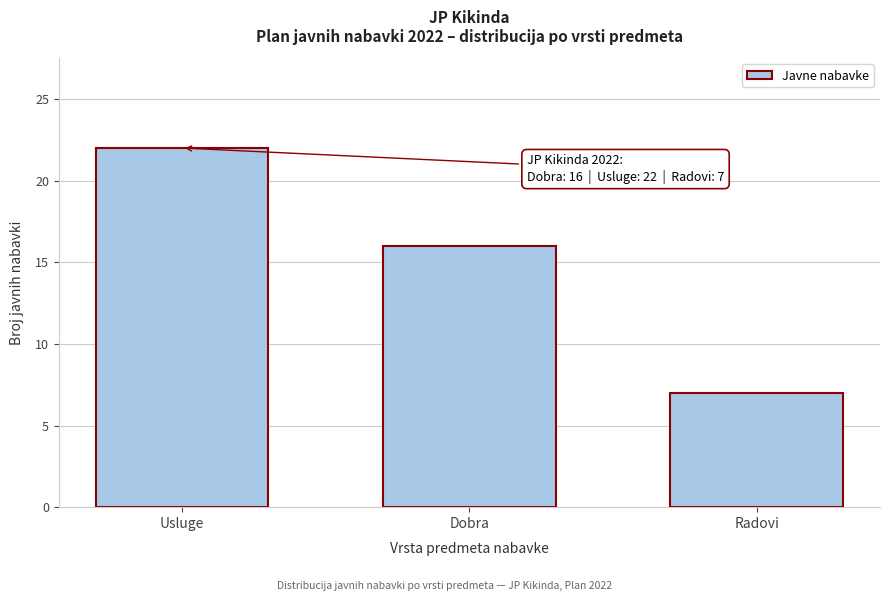

Reading left to right, transcribe all the data shown in this chart.

Usluge=22	Dobra=16	Radovi=7